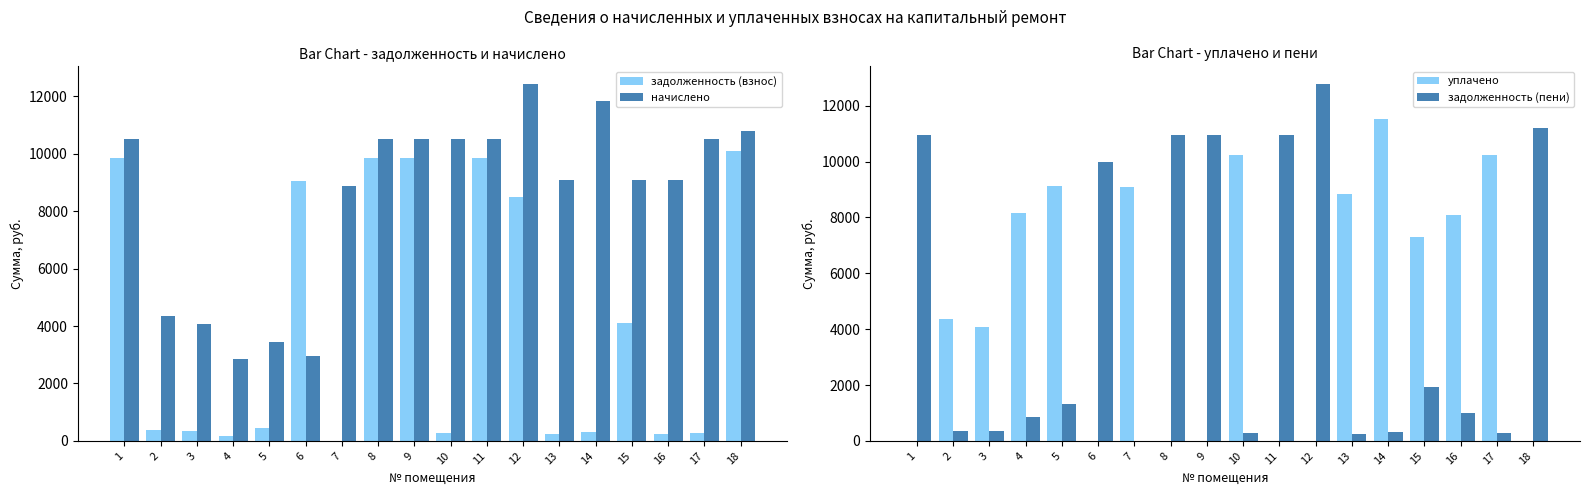

Between 10 and 9, which is larger?

9